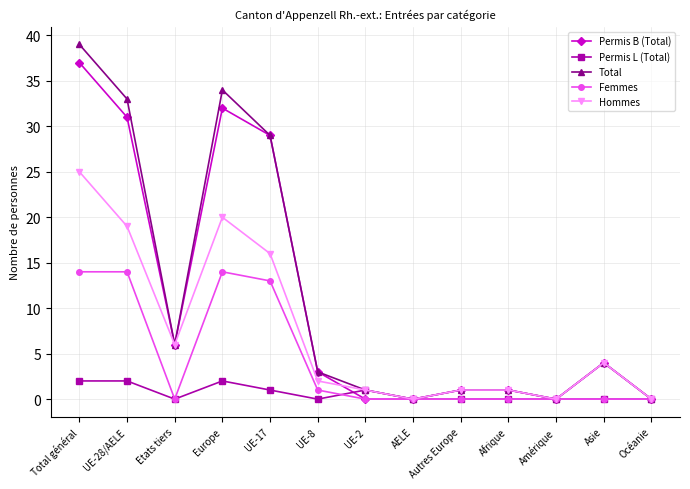

Which series has the largest range (max minus min)?

Total